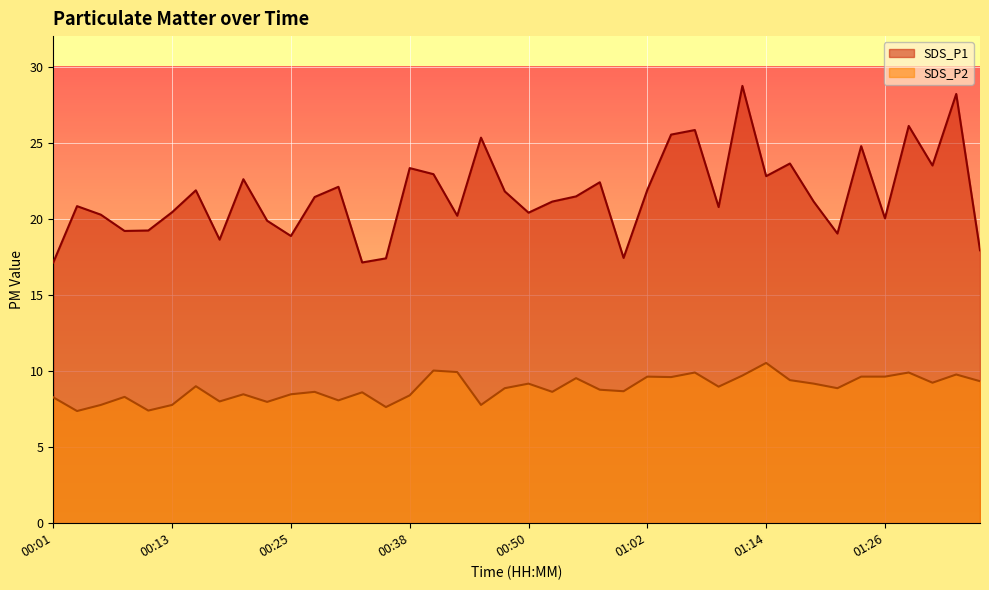

What is the sum of all SDS_P2 values?

354.8